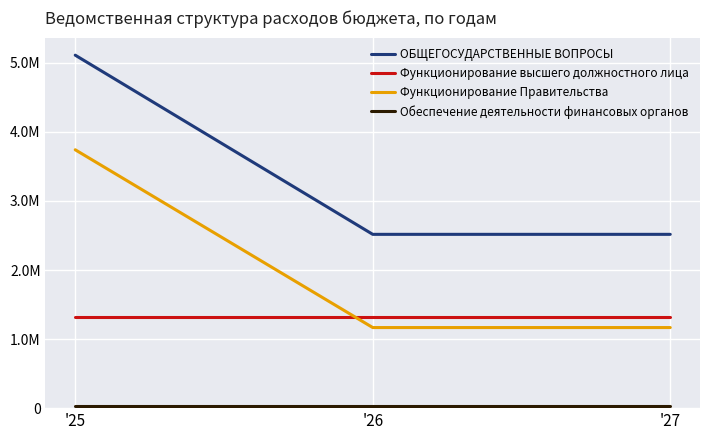

The Функционирование Правительства series shows 1166770.0 at '27. True or false?

True